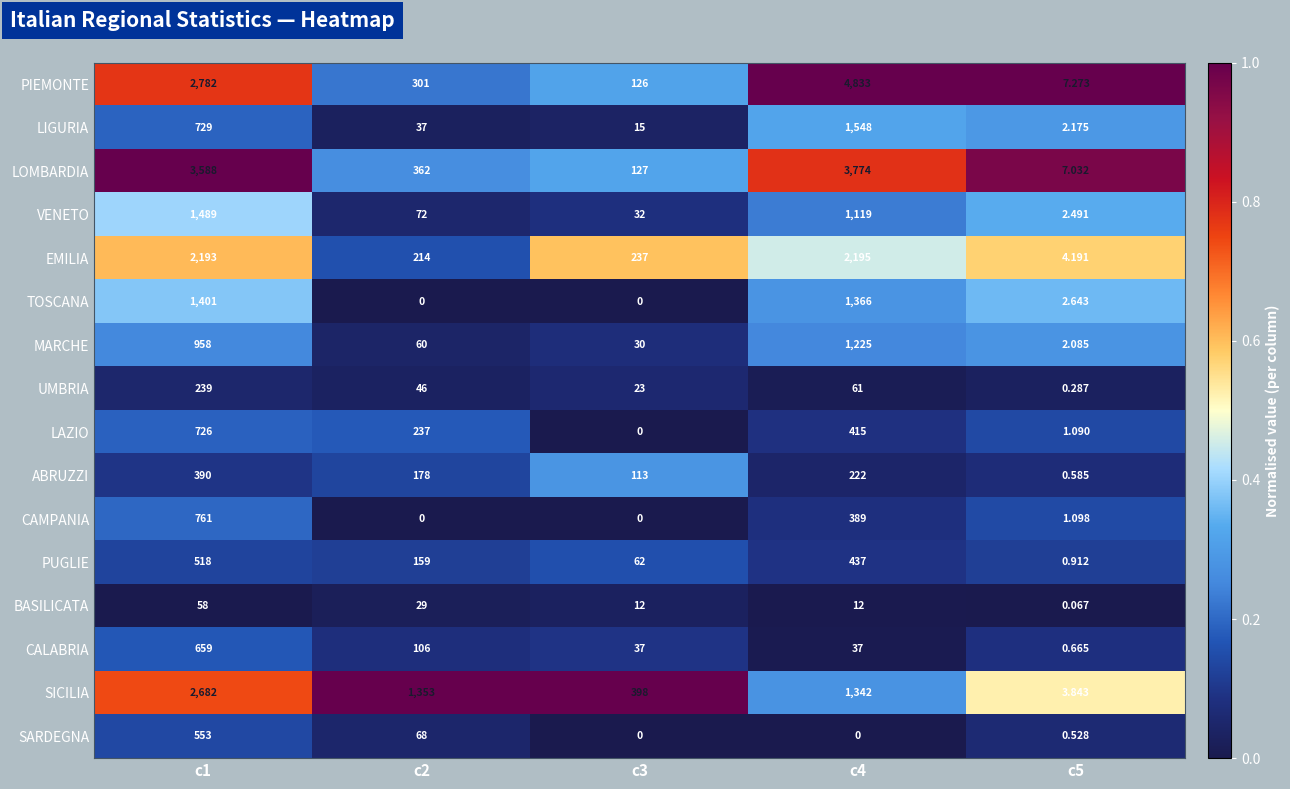

Between c1 and c3, which series saw the biggest shift?

LOMBARDIA